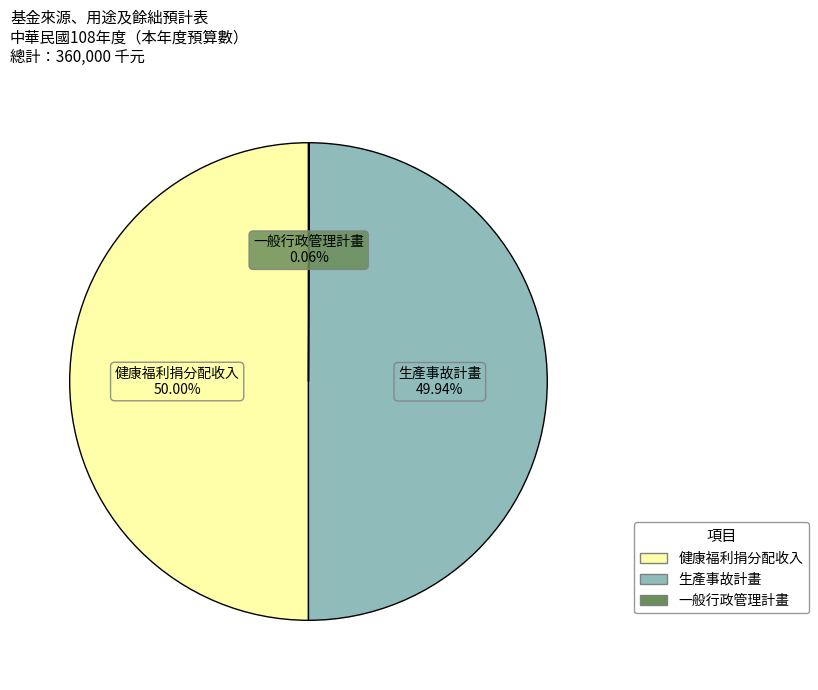

What is the ratio of the value at 生產事故計畫 to the value at 健康福利捐分配收入?

1.0